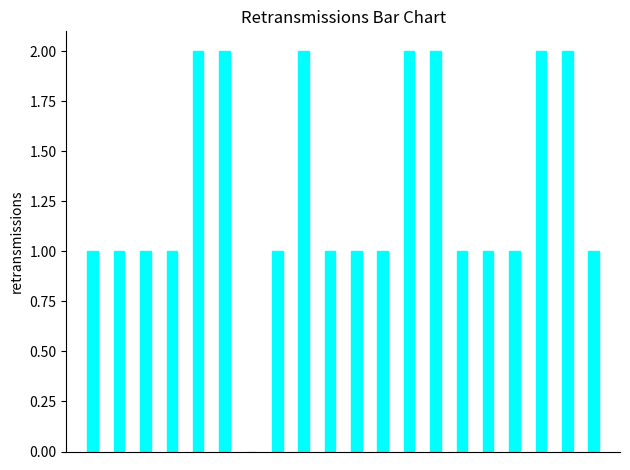

How many categories are shown in the chart?

20